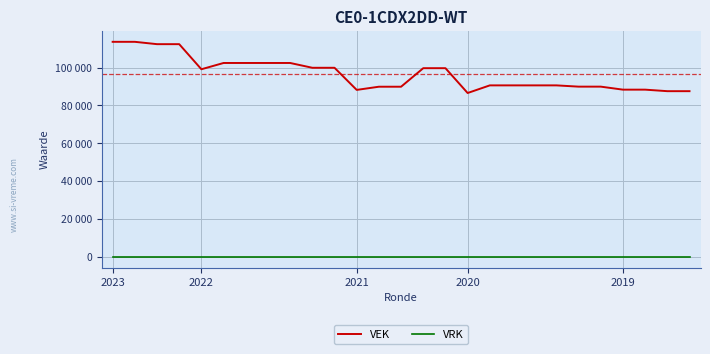

What is the label of the 20th point from the right?

7